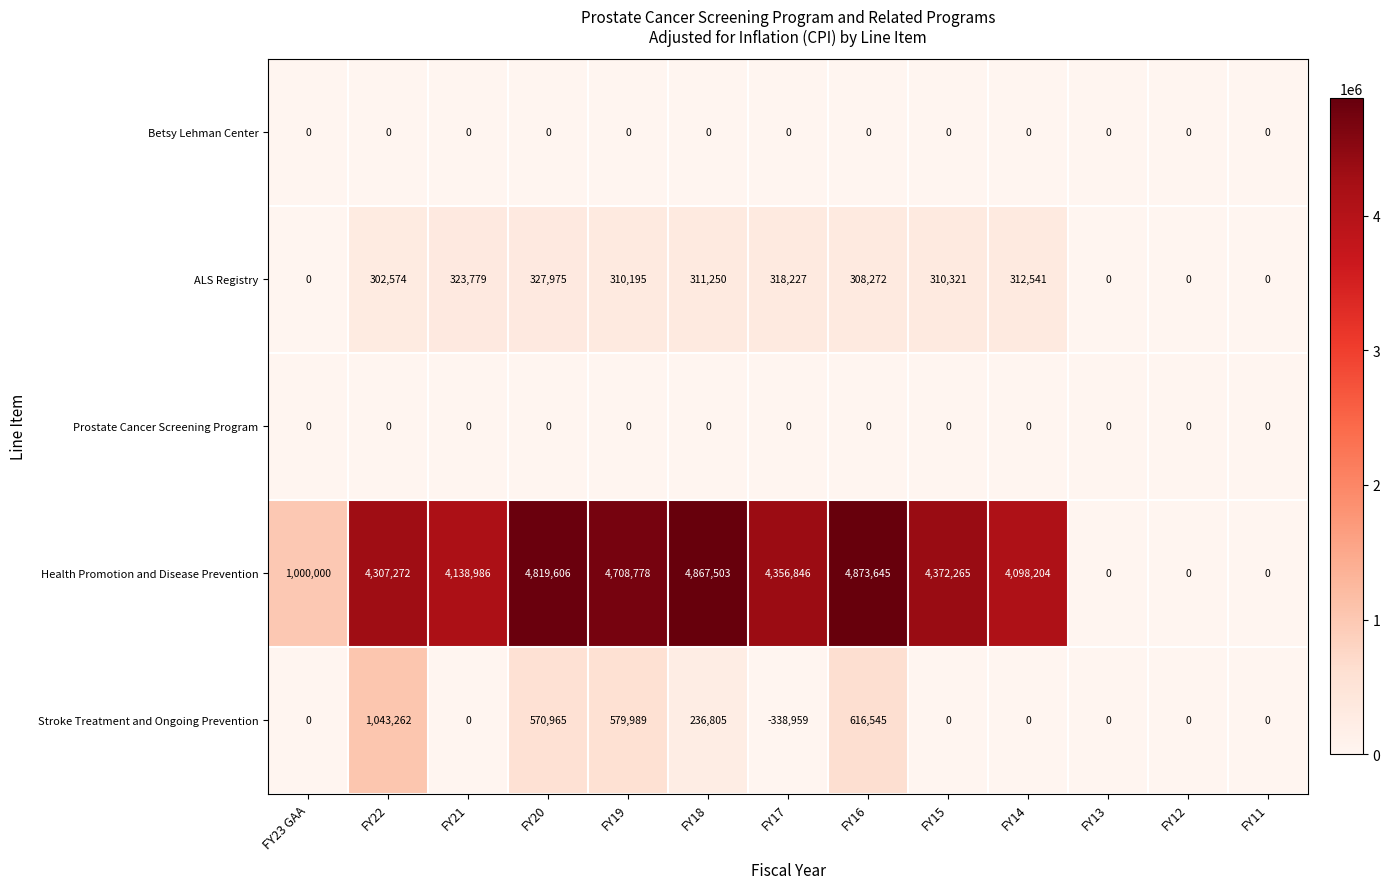

What is the sum of the Health Promotion and Disease Prevention values at FY14 and FY13?

4098204